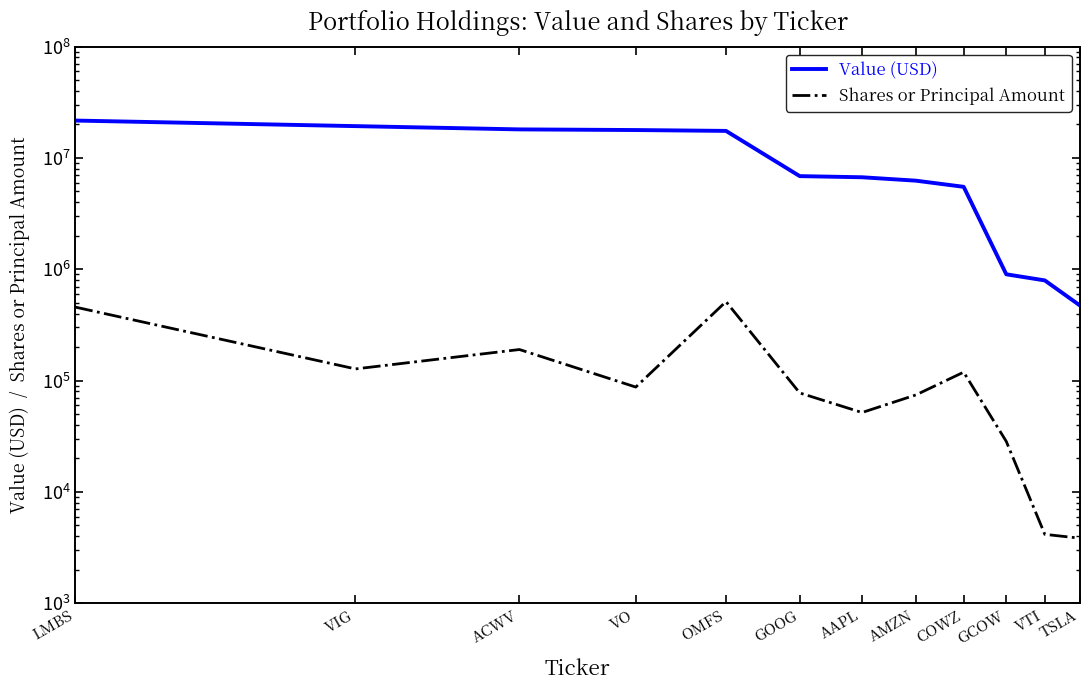

How many values in the Shares or Principal Amount series are below 87431?

6